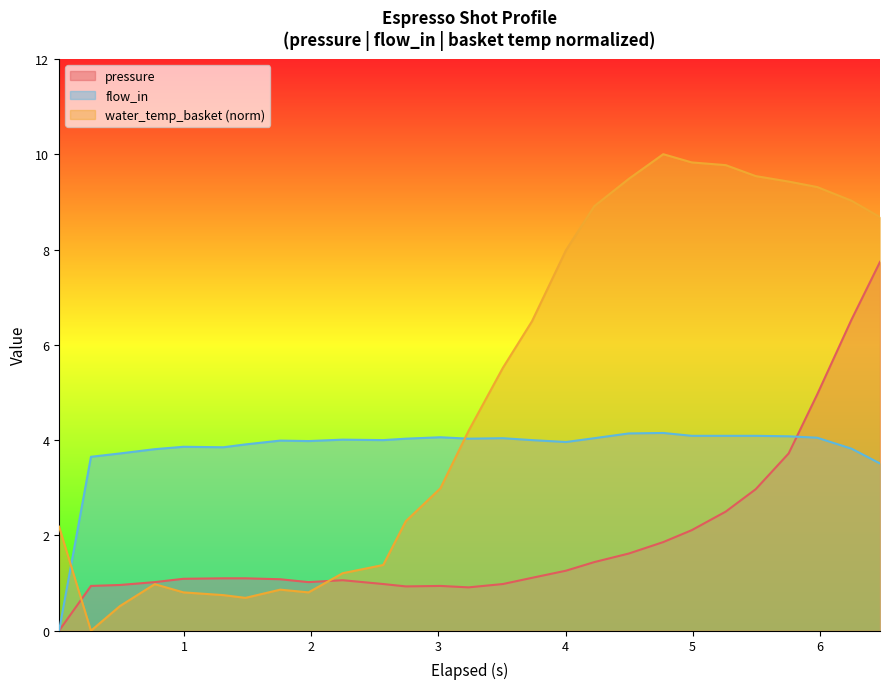

Which series has the largest total across all categories?

water_temp_basket (norm)